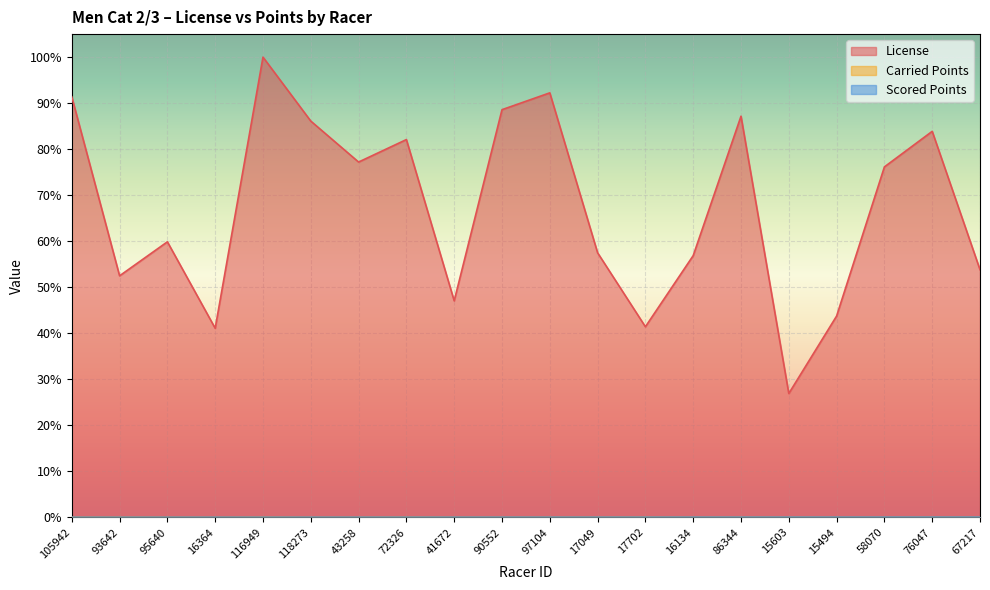

Which category has the lowest value in the License series?

15603